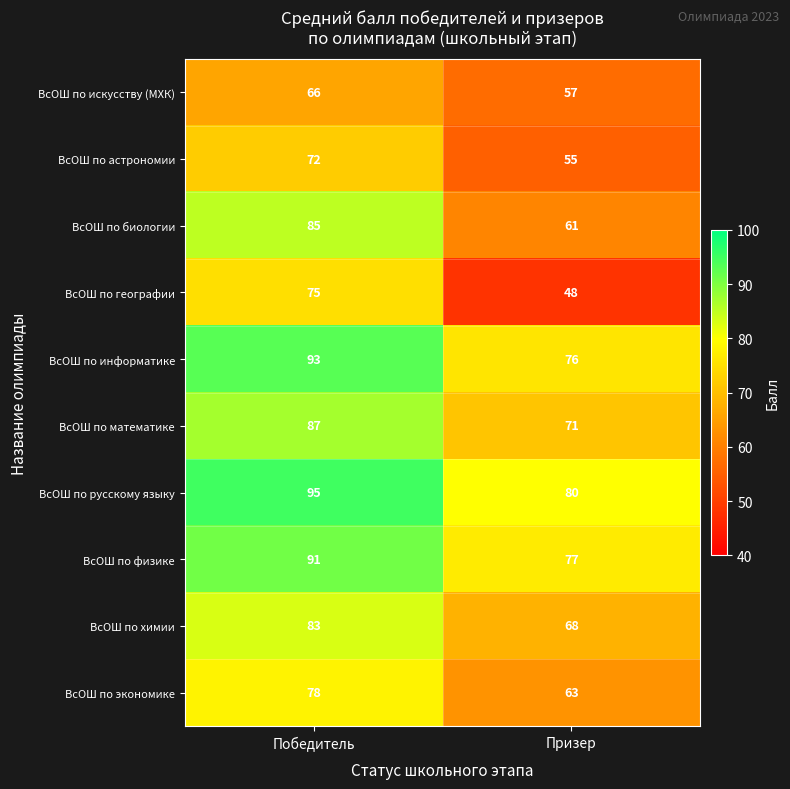

What is the difference between the ВсОШ по математике values at Победитель and Призер?

16